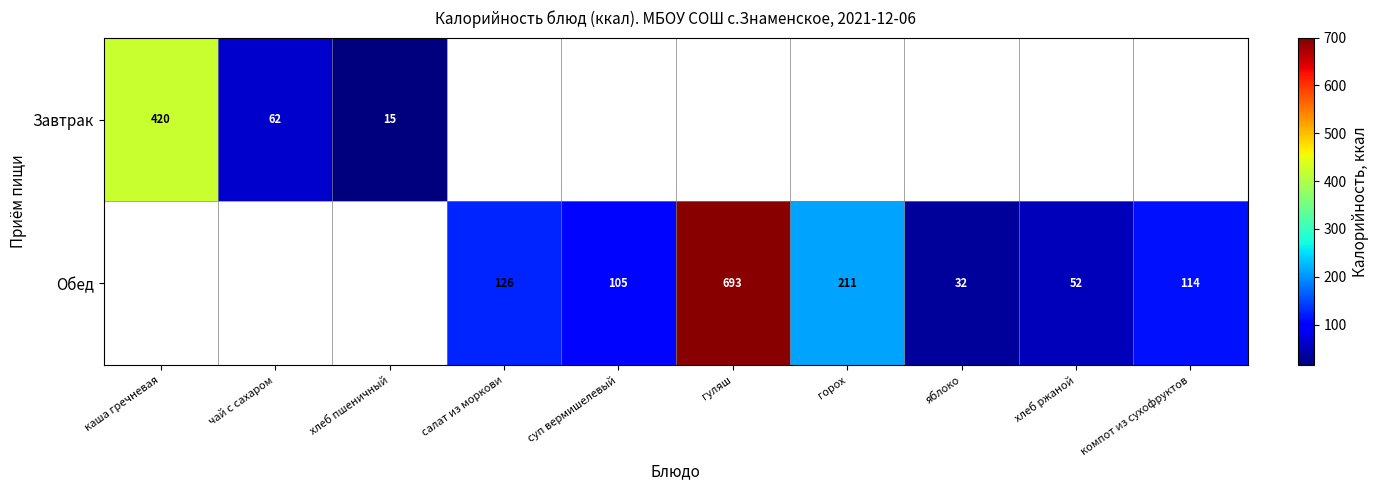

The Обед series shows 51 at салат из моркови. True or false?

False